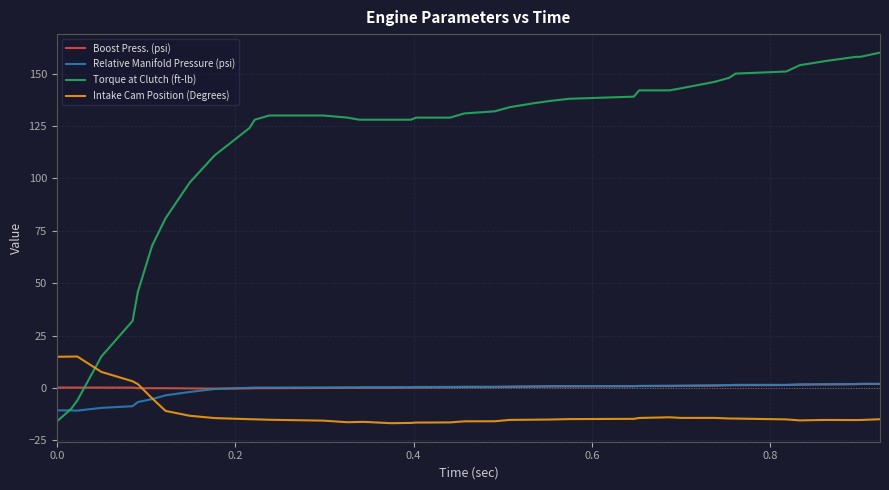

What is the greatest value displayed?

160.0